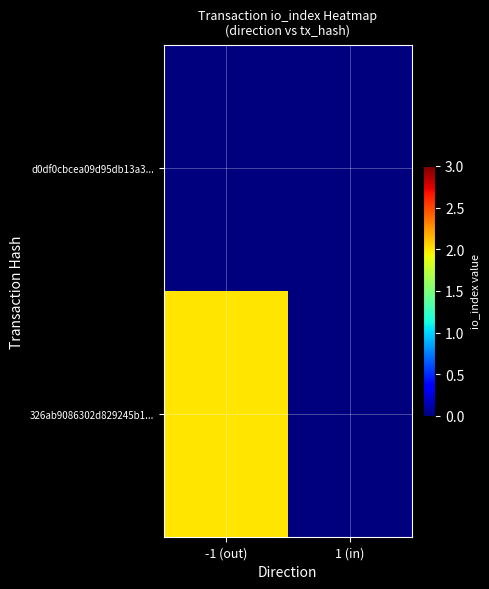

Rank the series at -1 (out) from lowest to highest value.

d0df0cbcea09d95db13a3..., 326ab9086302d829245b1...